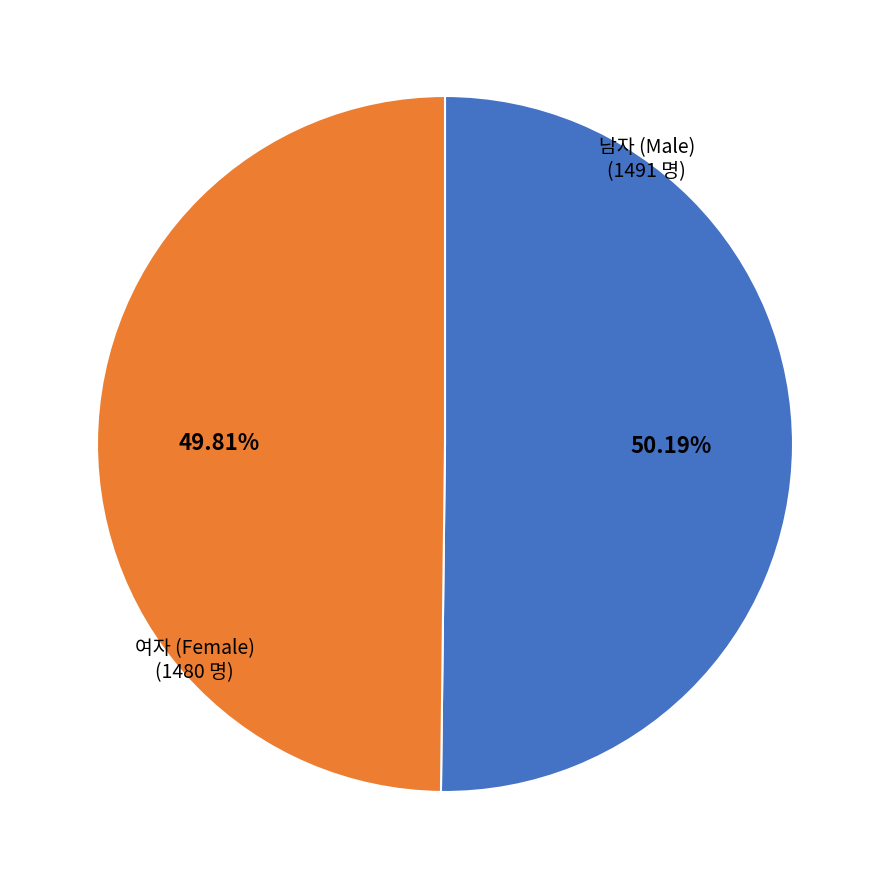

Does any single category account for the majority?

Yes